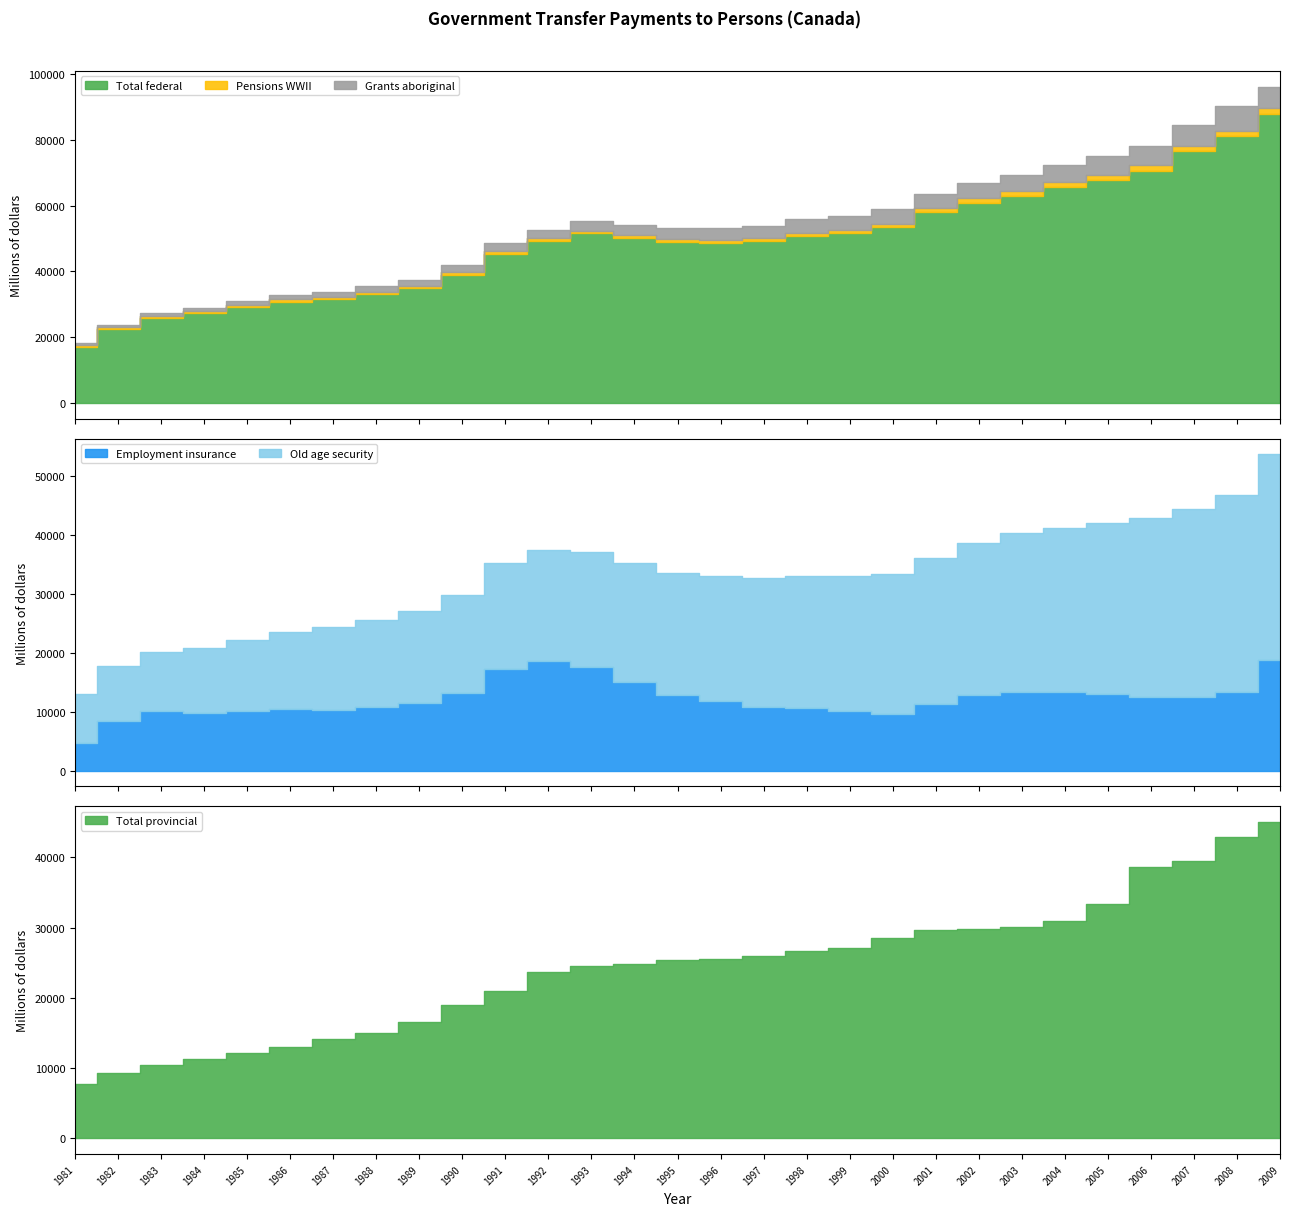

What is the value of the Pensions WWII point at the 29th from the left?

1686